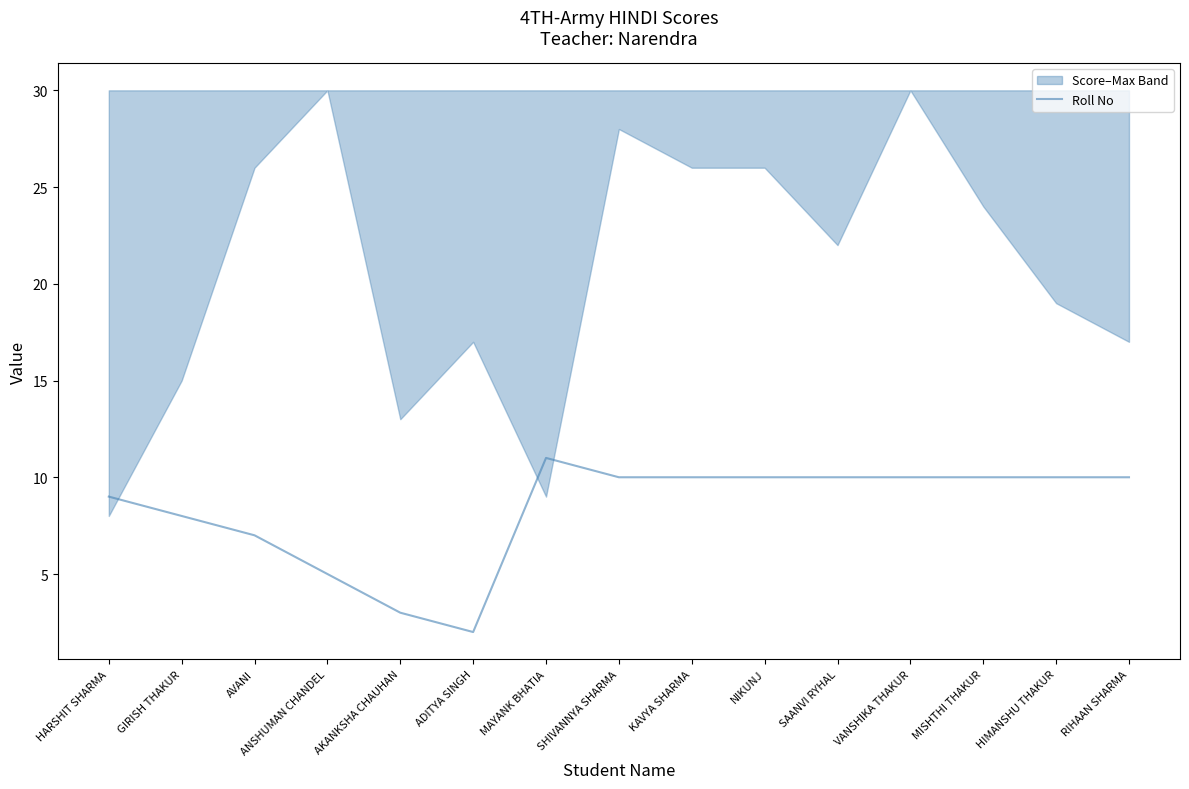

The value at SHIVANNYA SHARMA is 10. True or false?

True